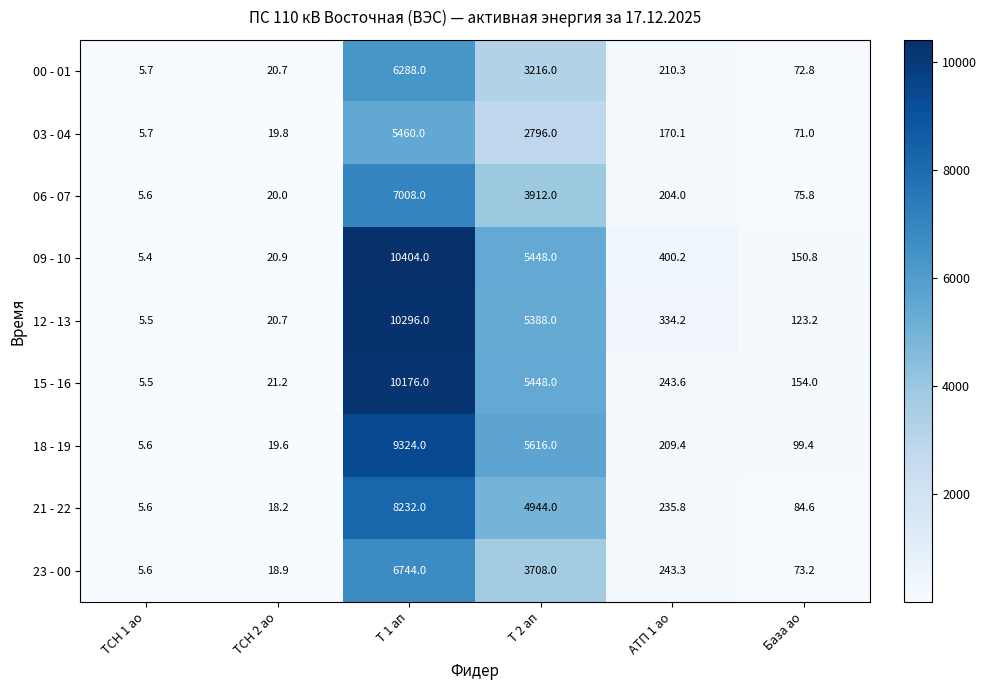

How many series are shown in this chart?

9